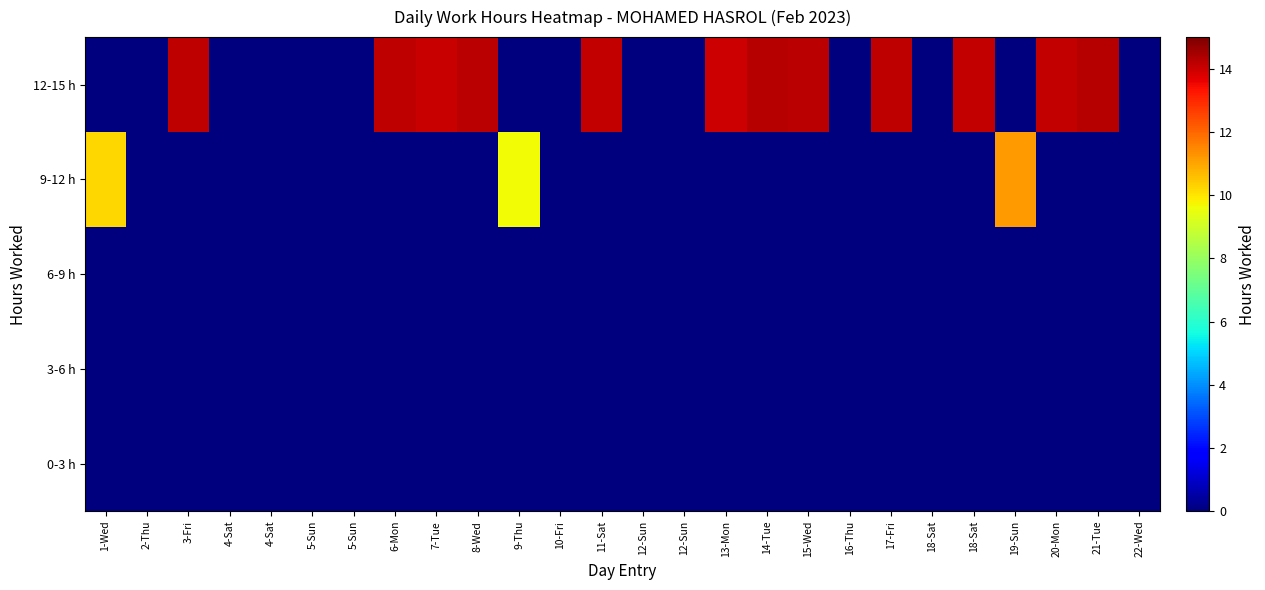

Reading left to right, transcribe all the data shown in this chart.

0-3 h: 1-Wed=0.0	2-Thu=0.0	3-Fri=0.0	4-Sat=0.0	4-Sat=0.0	5-Sun=0.0	5-Sun=0.0	6-Mon=0.0	7-Tue=0.0	8-Wed=0.0	9-Thu=0.0	10-Fri=0.0	11-Sat=0.0	12-Sun=0.0	12-Sun=0.0	13-Mon=0.0	14-Tue=0.0	15-Wed=0.0	16-Thu=0.0	17-Fri=0.0	18-Sat=0.0	18-Sat=0.0	19-Sun=0.0	20-Mon=0.0	21-Tue=0.0	22-Wed=0.0
3-6 h: 1-Wed=0.0	2-Thu=0.0	3-Fri=0.0	4-Sat=0.0	4-Sat=0.0	5-Sun=0.0	5-Sun=0.0	6-Mon=0.0	7-Tue=0.0	8-Wed=0.0	9-Thu=0.0	10-Fri=0.0	11-Sat=0.0	12-Sun=0.0	12-Sun=0.0	13-Mon=0.0	14-Tue=0.0	15-Wed=0.0	16-Thu=0.0	17-Fri=0.0	18-Sat=0.0	18-Sat=0.0	19-Sun=0.0	20-Mon=0.0	21-Tue=0.0	22-Wed=0.0
6-9 h: 1-Wed=0.0	2-Thu=0.0	3-Fri=0.0	4-Sat=0.0	4-Sat=0.0	5-Sun=0.0	5-Sun=0.0	6-Mon=0.0	7-Tue=0.0	8-Wed=0.0	9-Thu=0.0	10-Fri=0.0	11-Sat=0.0	12-Sun=0.0	12-Sun=0.0	13-Mon=0.0	14-Tue=0.0	15-Wed=0.0	16-Thu=0.0	17-Fri=0.0	18-Sat=0.0	18-Sat=0.0	19-Sun=0.0	20-Mon=0.0	21-Tue=0.0	22-Wed=0.0
9-12 h: 1-Wed=10.2	2-Thu=0.0	3-Fri=0.0	4-Sat=0.0	4-Sat=0.0	5-Sun=0.0	5-Sun=0.0	6-Mon=0.0	7-Tue=0.0	8-Wed=0.0	9-Thu=9.6	10-Fri=0.0	11-Sat=0.0	12-Sun=0.0	12-Sun=0.0	13-Mon=0.0	14-Tue=0.0	15-Wed=0.0	16-Thu=0.0	17-Fri=0.0	18-Sat=0.0	18-Sat=0.0	19-Sun=11.2	20-Mon=0.0	21-Tue=0.0	22-Wed=0.0
12-15 h: 1-Wed=0.0	2-Thu=0.0	3-Fri=14.2	4-Sat=0.0	4-Sat=0.0	5-Sun=0.0	5-Sun=0.0	6-Mon=14.1	7-Tue=14.0	8-Wed=14.2	9-Thu=0.0	10-Fri=0.0	11-Sat=14.1	12-Sun=0.0	12-Sun=0.0	13-Mon=14.0	14-Tue=14.3	15-Wed=14.2	16-Thu=0.0	17-Fri=14.2	18-Sat=0.0	18-Sat=14.1	19-Sun=0.0	20-Mon=14.1	21-Tue=14.2	22-Wed=0.0